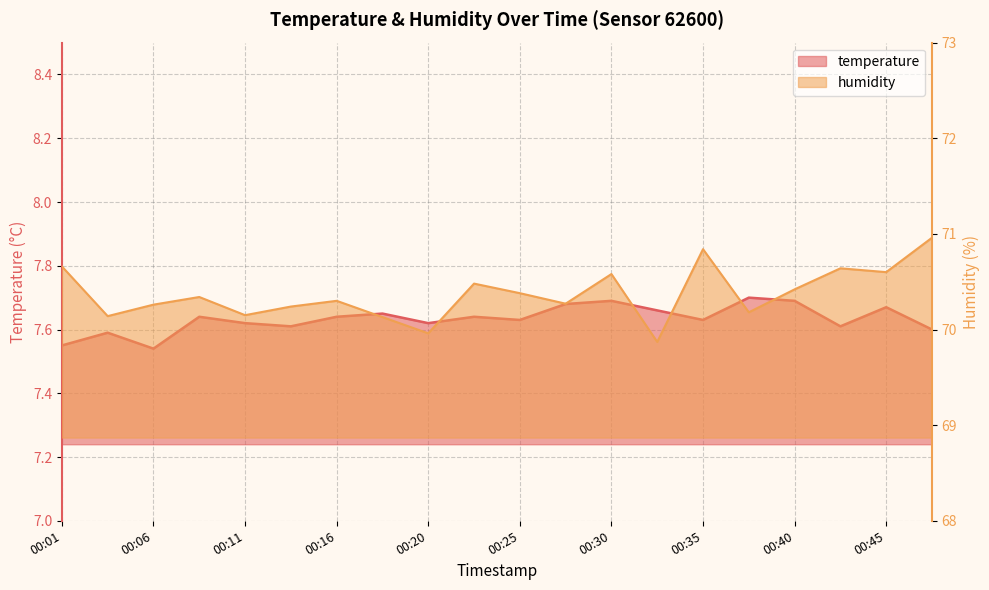

What is the average value of the temperature series?

7.6